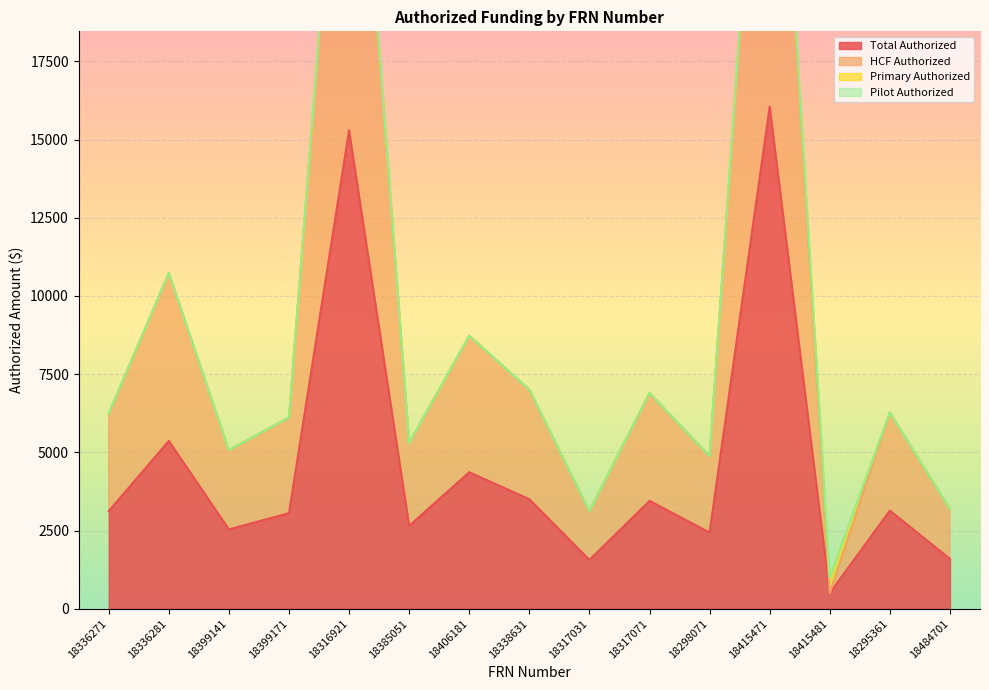

Which series has the largest total across all categories?

HCF Authorized